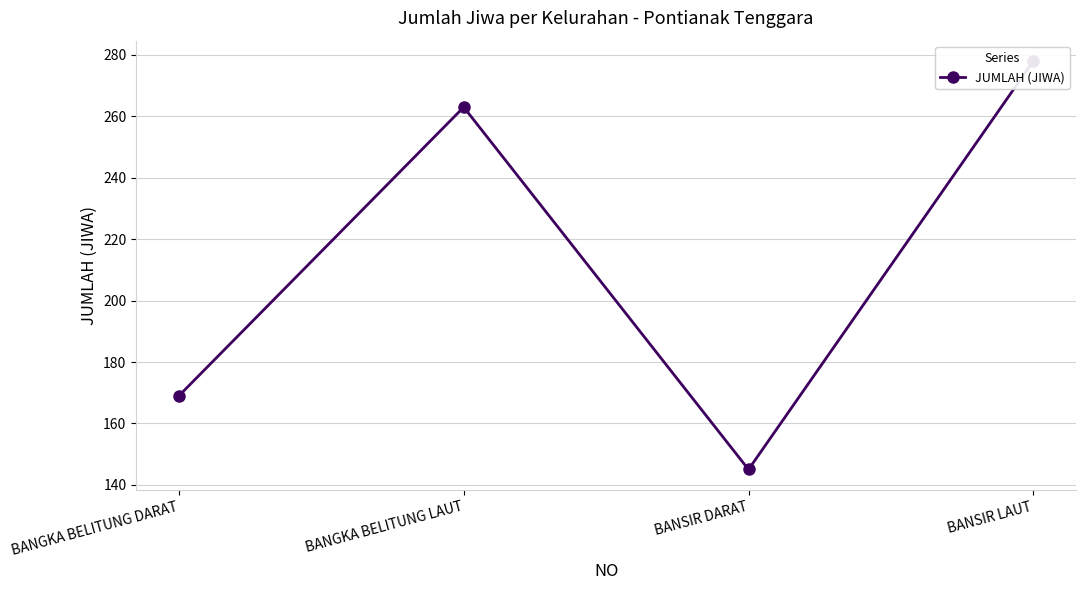

Where is the first local maximum?

BANGKA BELITUNG LAUT